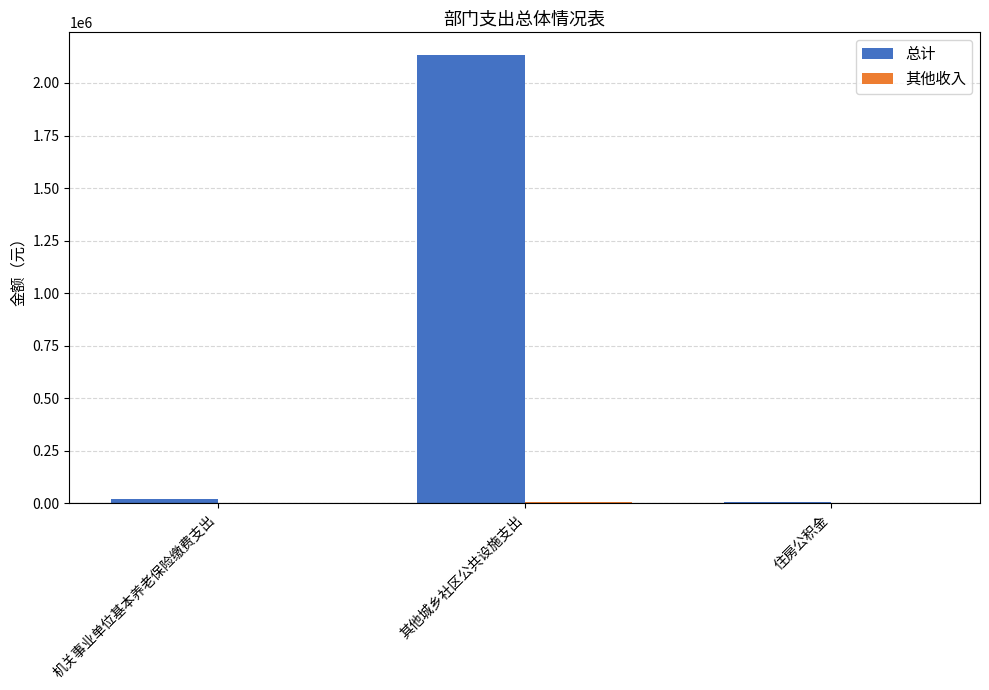

Where is 总计 nearest to the value 1071311?

机关事业单位基本养老保险缴费支出